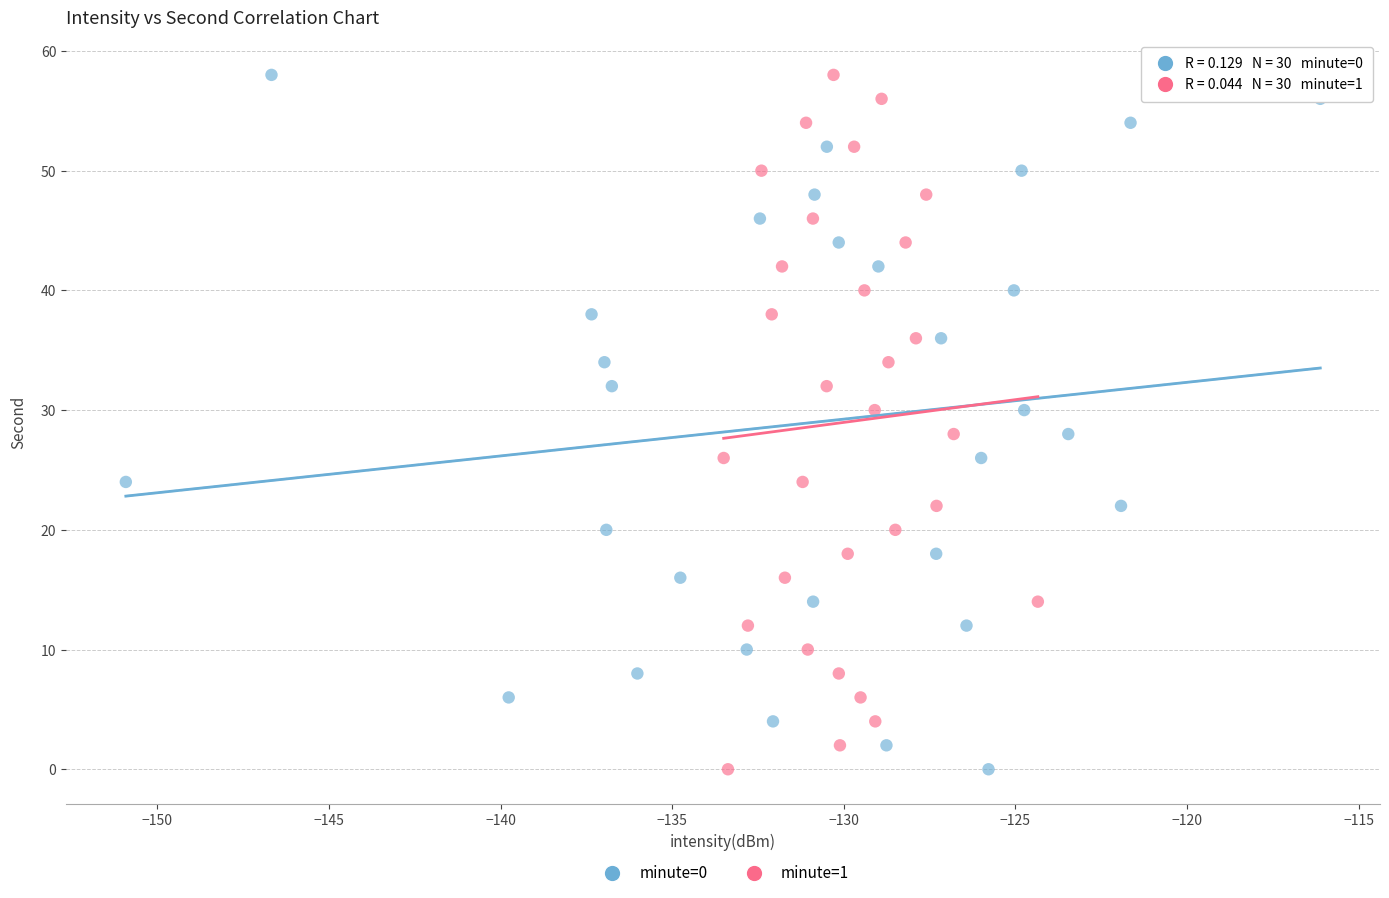

What are all the series names shown in the legend?

minute=0, minute=1